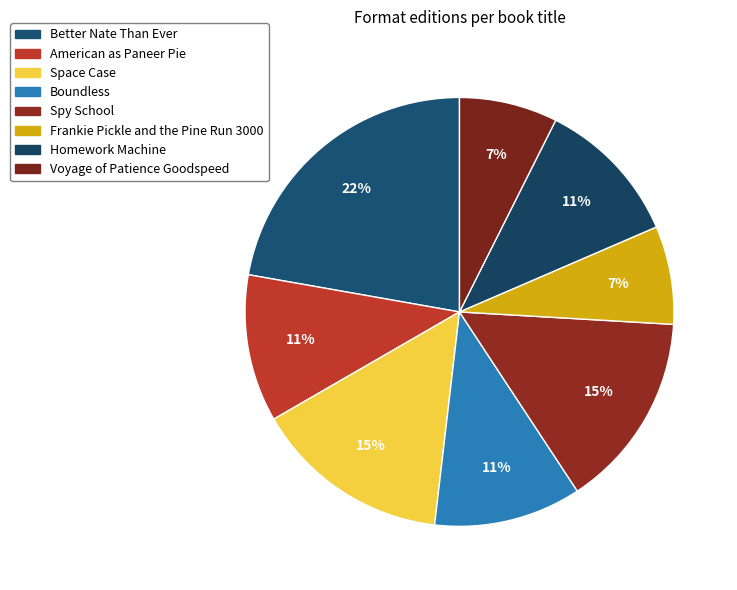

What percentage is the American as Paneer Pie slice, to the nearest percent?

11%